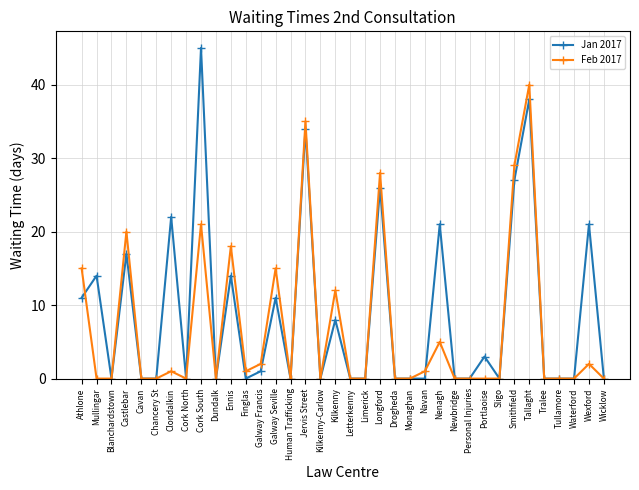

How many distinct data groups are displayed?

2